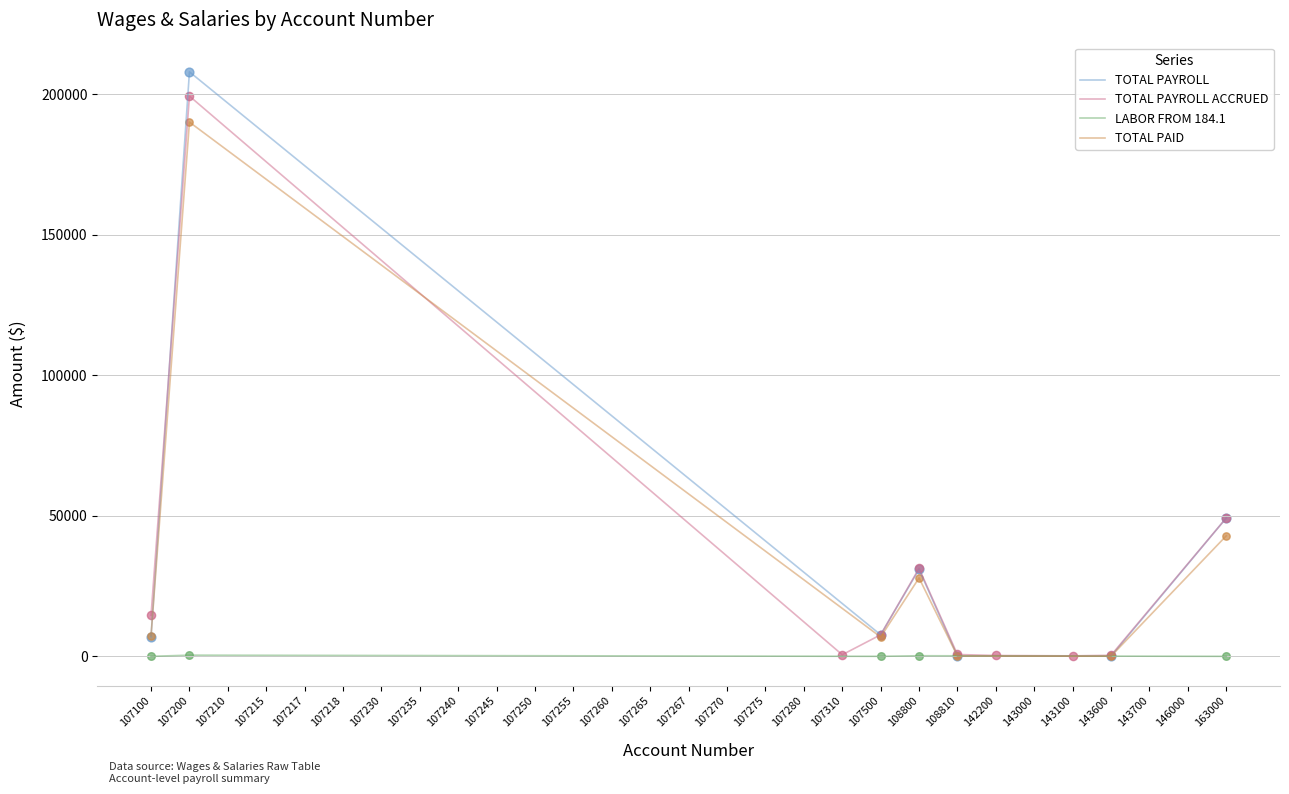

Is the value of TOTAL PAYROLL at 107255 greater than the value of LABOR FROM 184.1 at 142200?

No